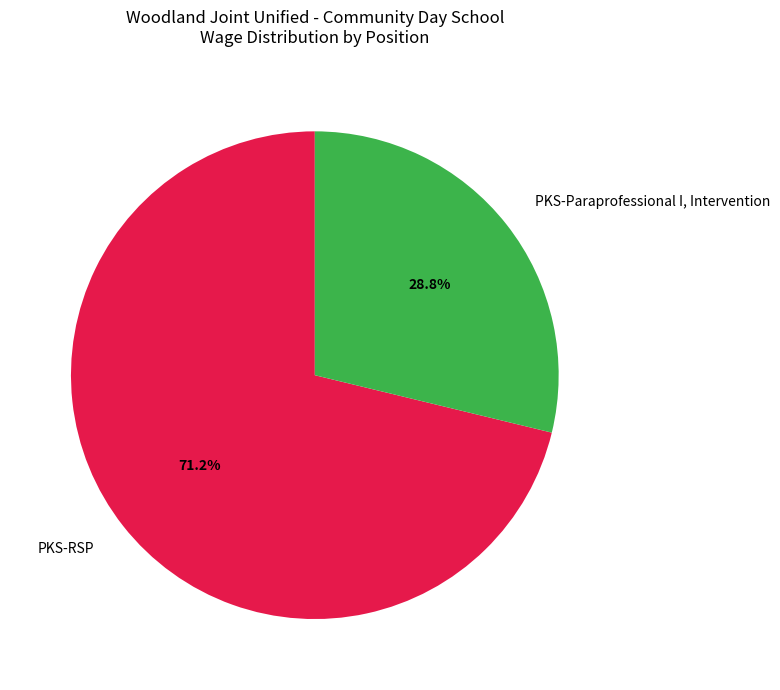

The PKS-Paraprofessional I, Intervention slice represents 29% of the pie. True or false?

True